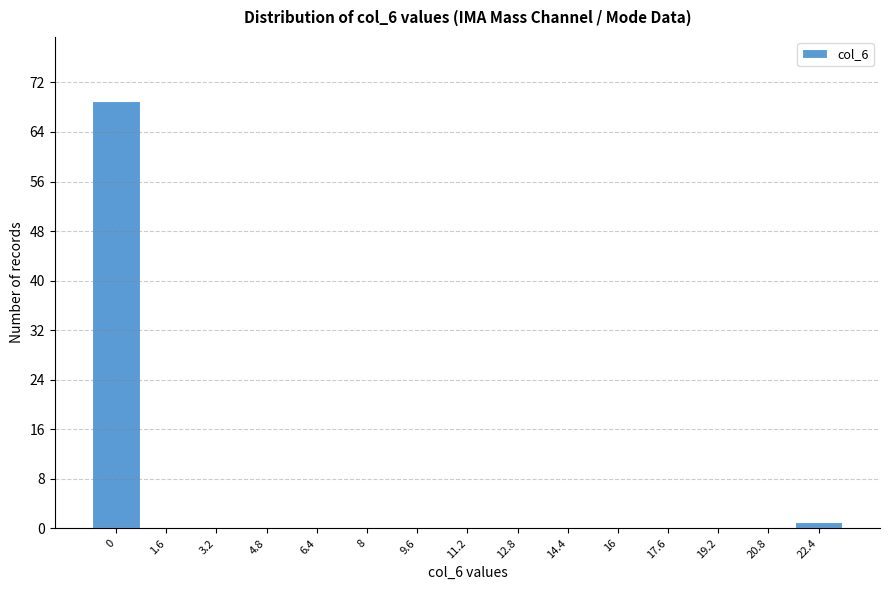

Reading left to right, extract all data points from this chart.

0=69	1.6=0	3.2=0	4.8=0	6.4=0	8=0	9.6=0	11.2=0	12.8=0	14.4=0	16=0	17.6=0	19.2=0	20.8=0	22.4=1